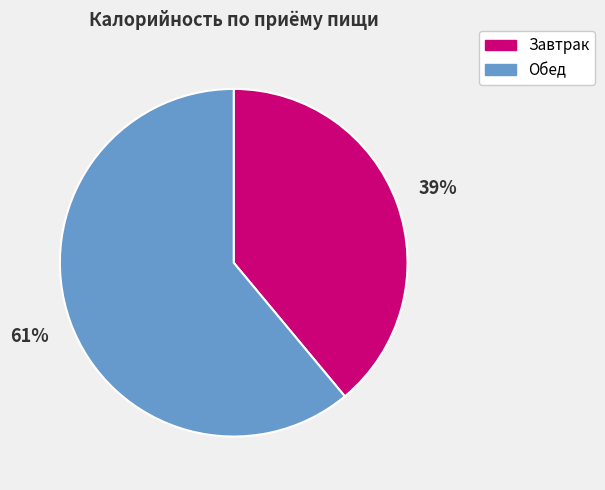

To the nearest percent, what is the difference between the Завтрак and Обед slice percentages?

22%